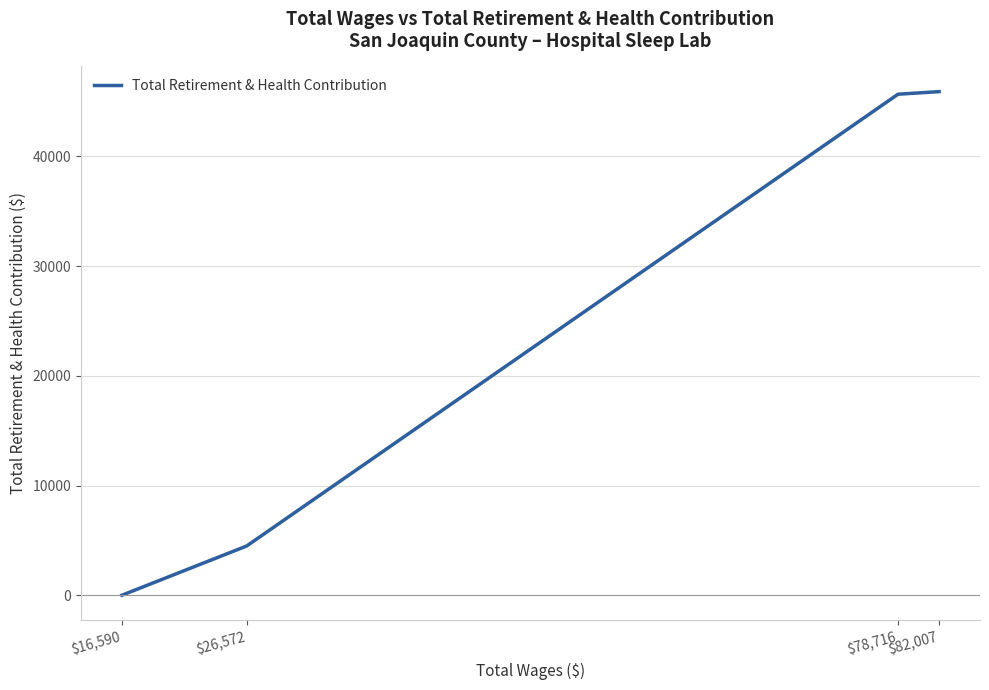

True or false: there are more than 1 points higher than both neighbors.

False